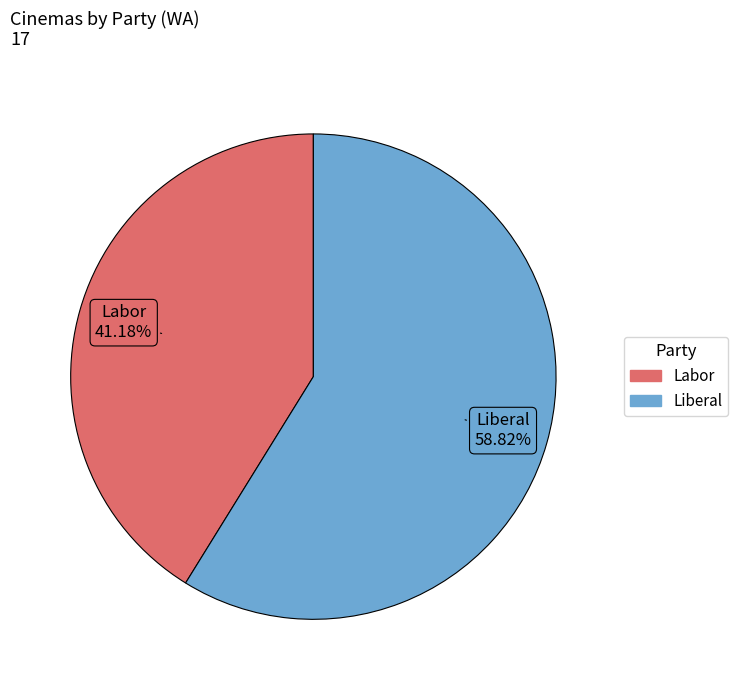

Rank the categories by value from lowest to highest.

Labor, Liberal